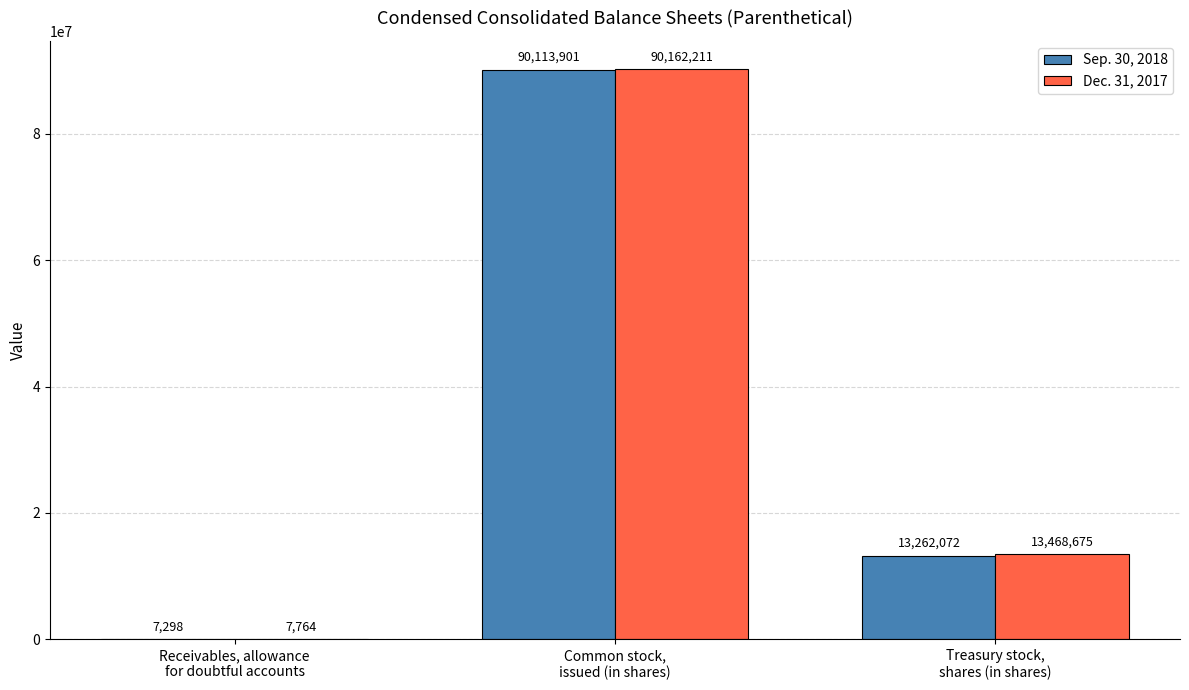

How many groups of bars are there?

3